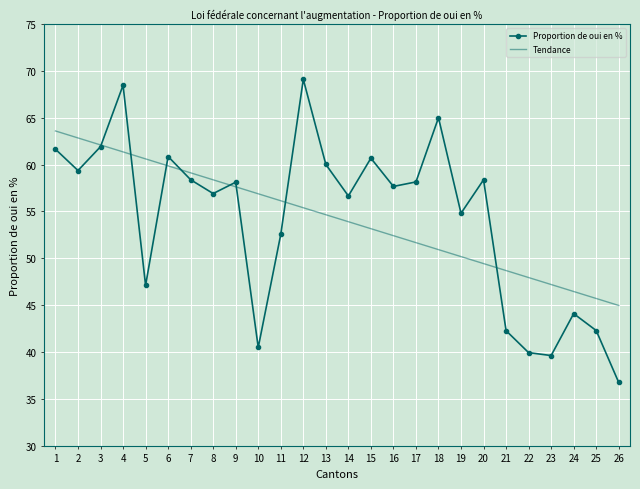

The value of Proportion de oui en % at 18 is 65.0. True or false?

True